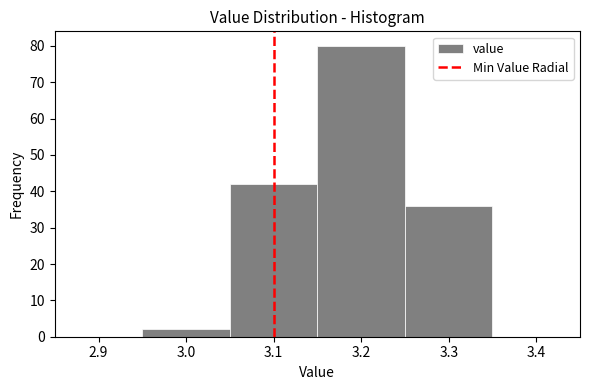

What is the height of the bar covering 2.95 to 3.05 on the x-axis? The values are not printed on the chart, so give them approximately, as read against the axis.

2